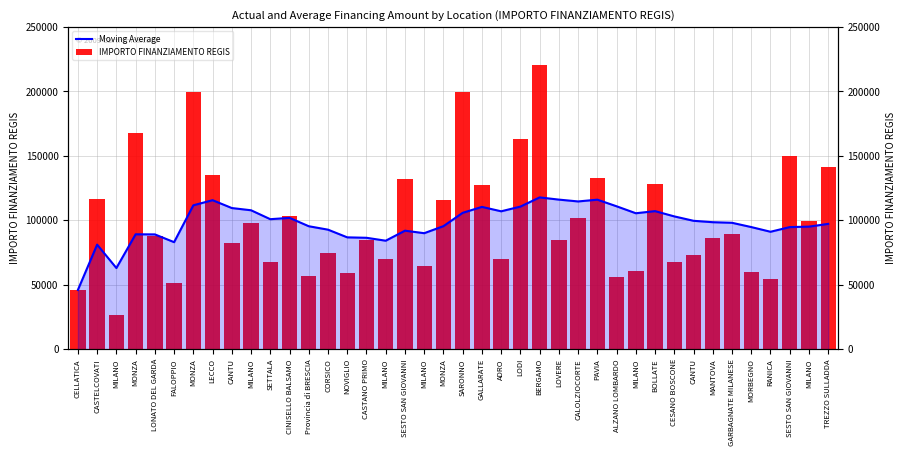

List the labels in order of IMPORTO FINANZIAMENTO REGIS value, largest first.

BERGAMO, MONZA, SARONNO, MONZA, LODI, SESTO SAN GIOVANNI, TREZZO SULLADDA, LECCO, PAVIA, SESTO SAN GIOVANNI, BOLLATE, GALLARATE, CASTELCOVATI, MONZA, CINISELLO BALSAMO, CALOLZIOCORTE, MILANO, MILANO, GARBAGNATE MILANESE, LONATO DEL GARDA, MANTOVA, LOVERE, CASTANO PRIMO, CANTU, CORSICO, CANTU, ADRO, MILANO, SETTALA, CESANO BOSCONE, MILANO, MILANO, MORBEGNO, NOVIGLIO, Provincia di BRESCIA, ALZANO LOMBARDO, RANICA, FALOPPIO, CELLATICA, MILANO